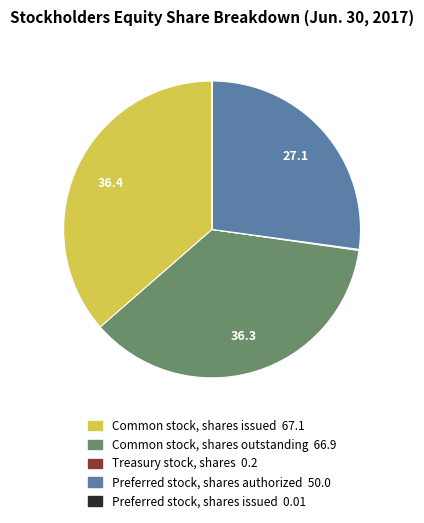

Which has a higher value, Preferred stock, shares authorized or Common stock, shares outstanding?

Common stock, shares outstanding